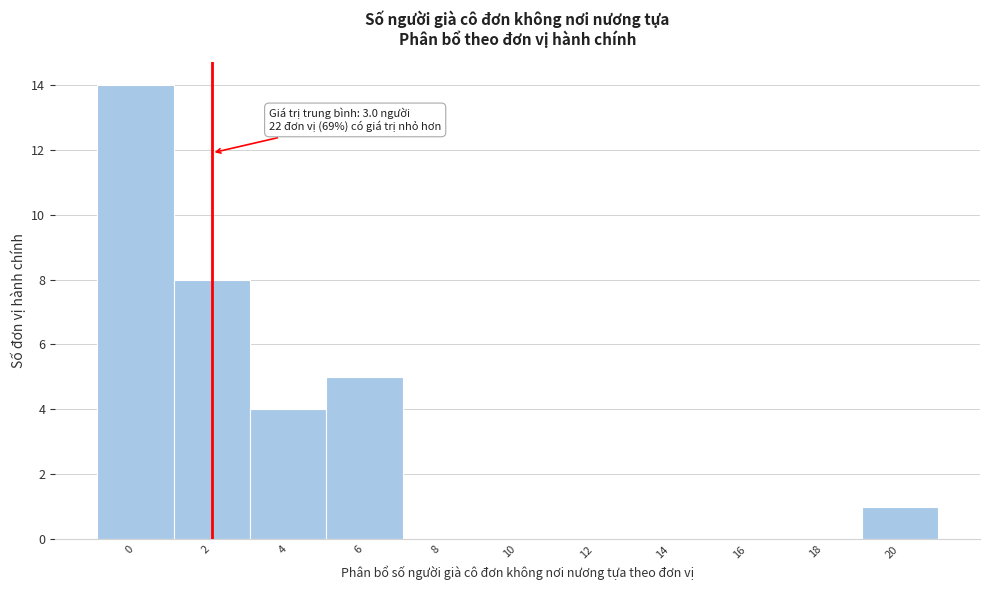

Reading left to right, list all the values displayed in this chart.

0=14	2=8	4=4	6=5	8=0	10=0	12=0	14=0	16=0	18=0	20=1